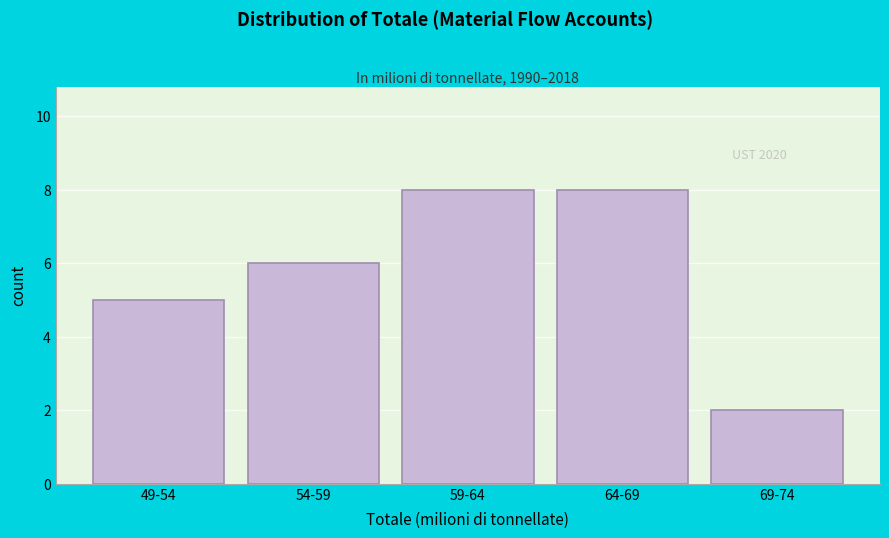

Reading left to right, extract all data points from this chart.

49-54=5	54-59=6	59-64=8	64-69=8	69-74=2